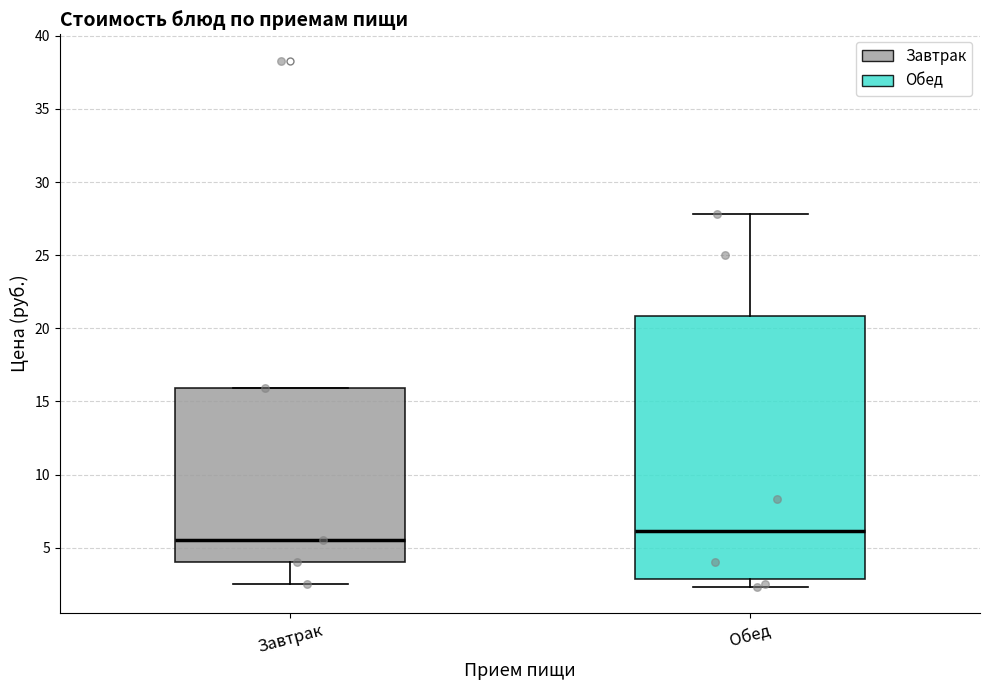

Where is the lower edge of the box for Обед on the y-axis? The values are not printed on the chart, so give them approximately, as read against the axis.

3.0